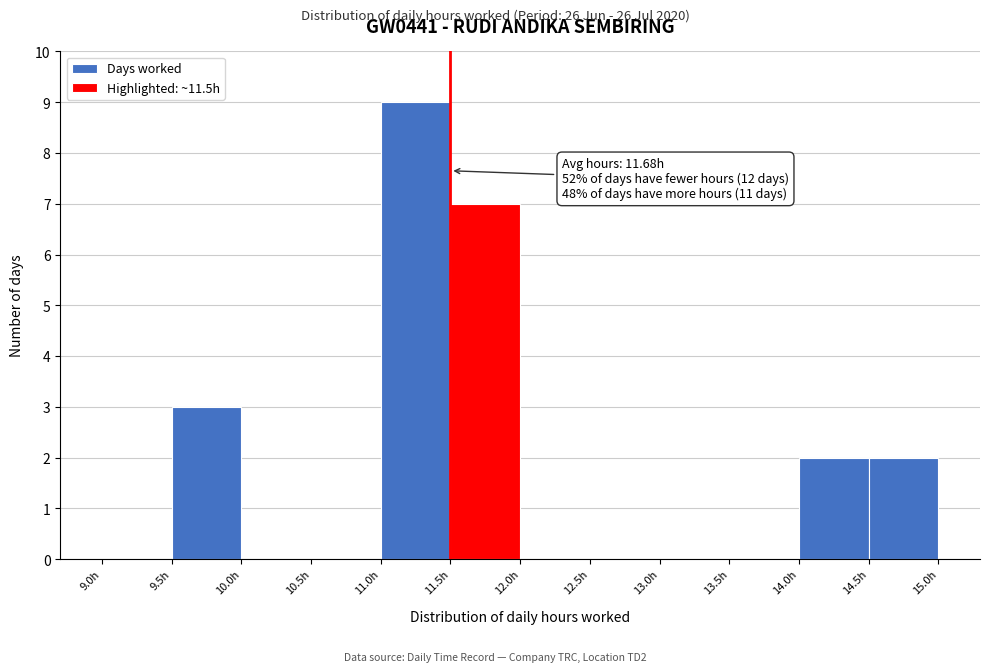

Over which range of the x-axis is the bar tallest?

11.0 to 11.5